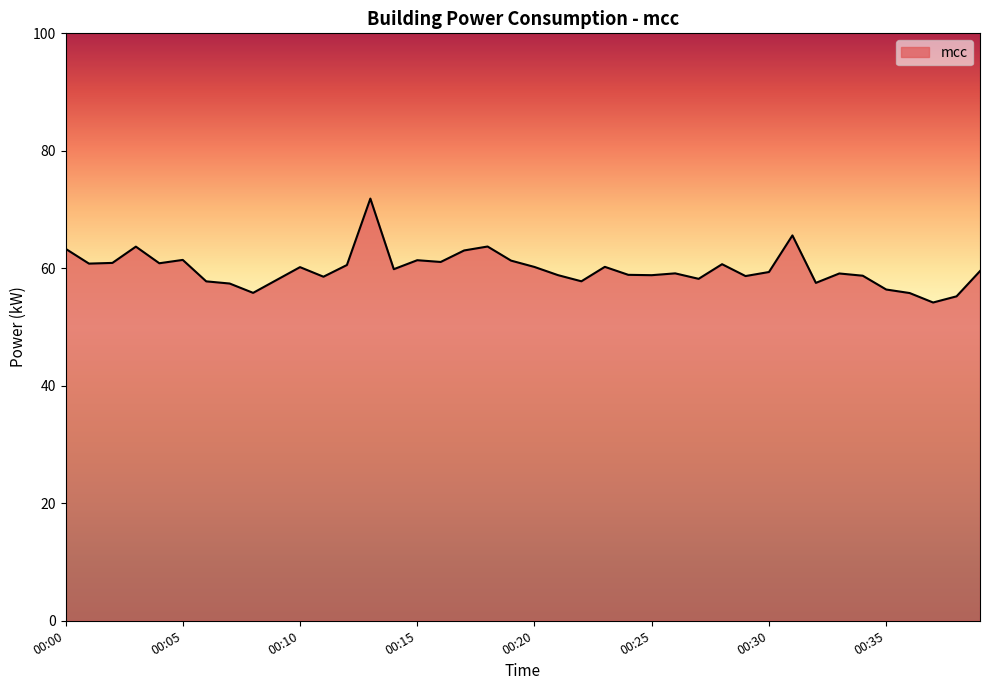

What is the maximum value shown in the chart?

71.9